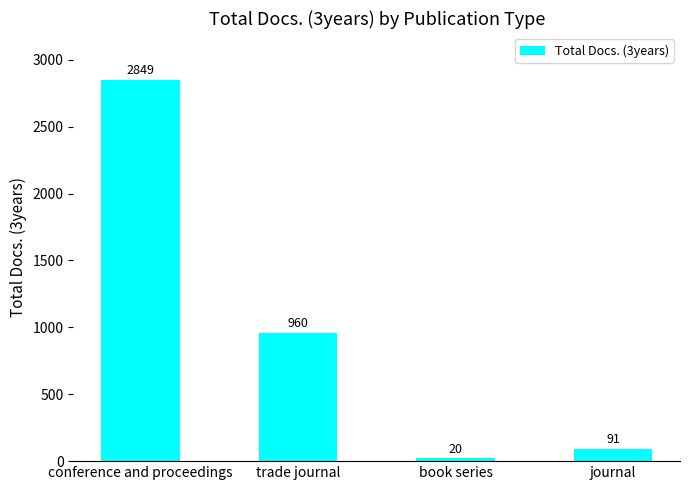

Between conference and proceedings and journal, which is larger?

conference and proceedings